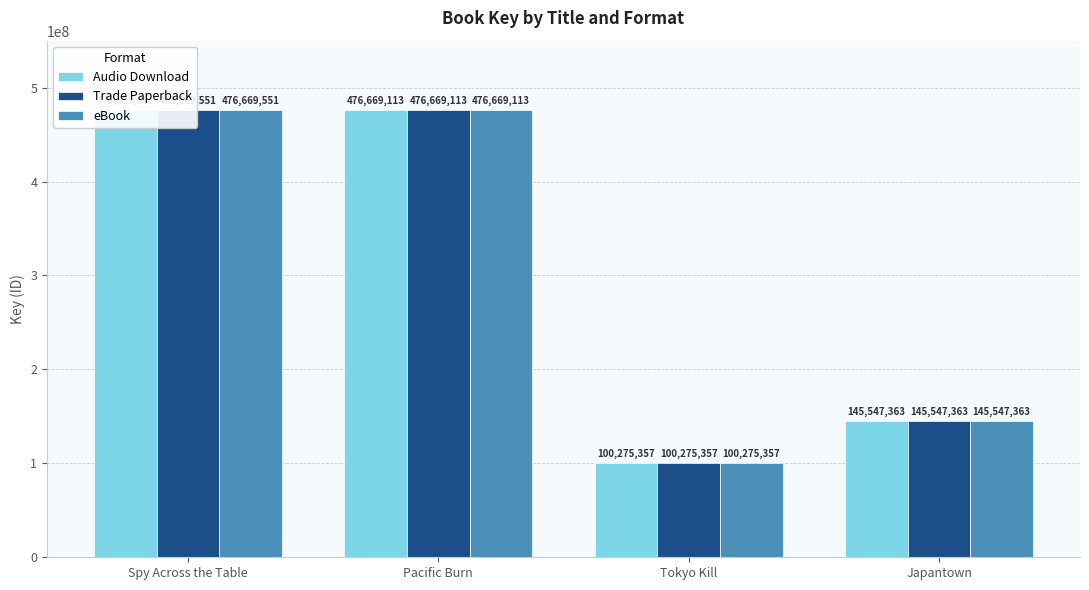

At which label does Audio Download first exceed 476669113?

Spy Across the Table